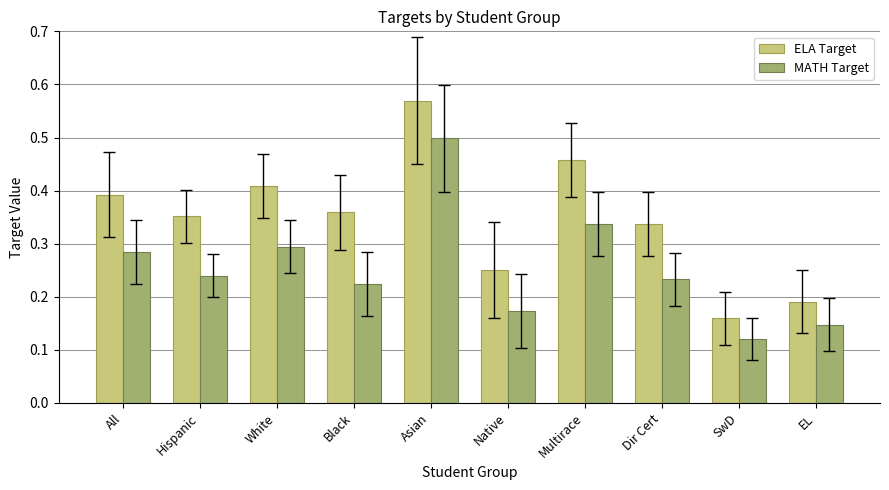

The MATH Target series shows 0.3 at EL. True or false?

False